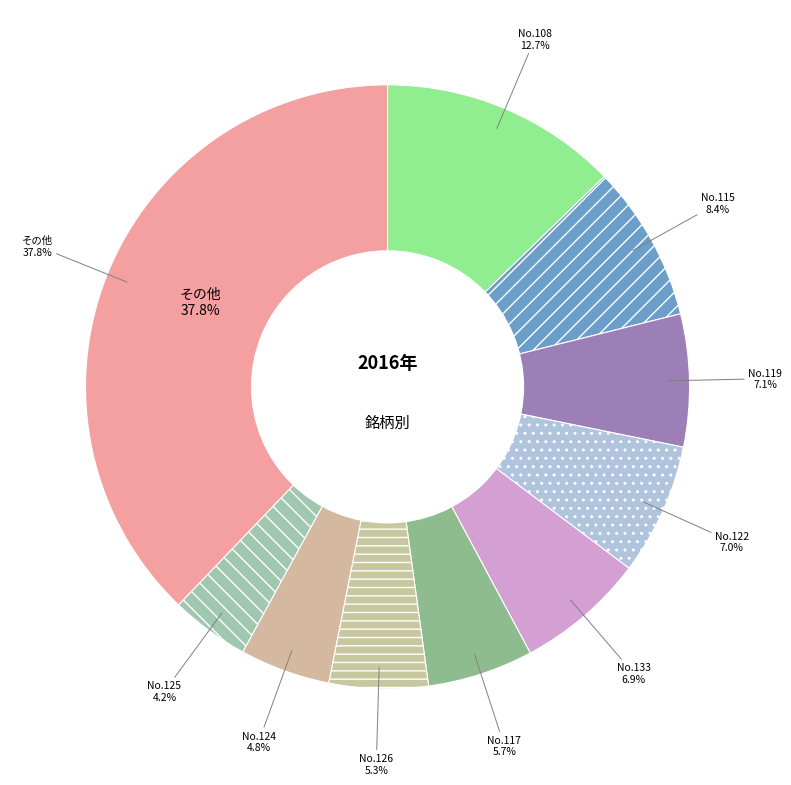

True or false: 106 accounts for 9% of the total.

False